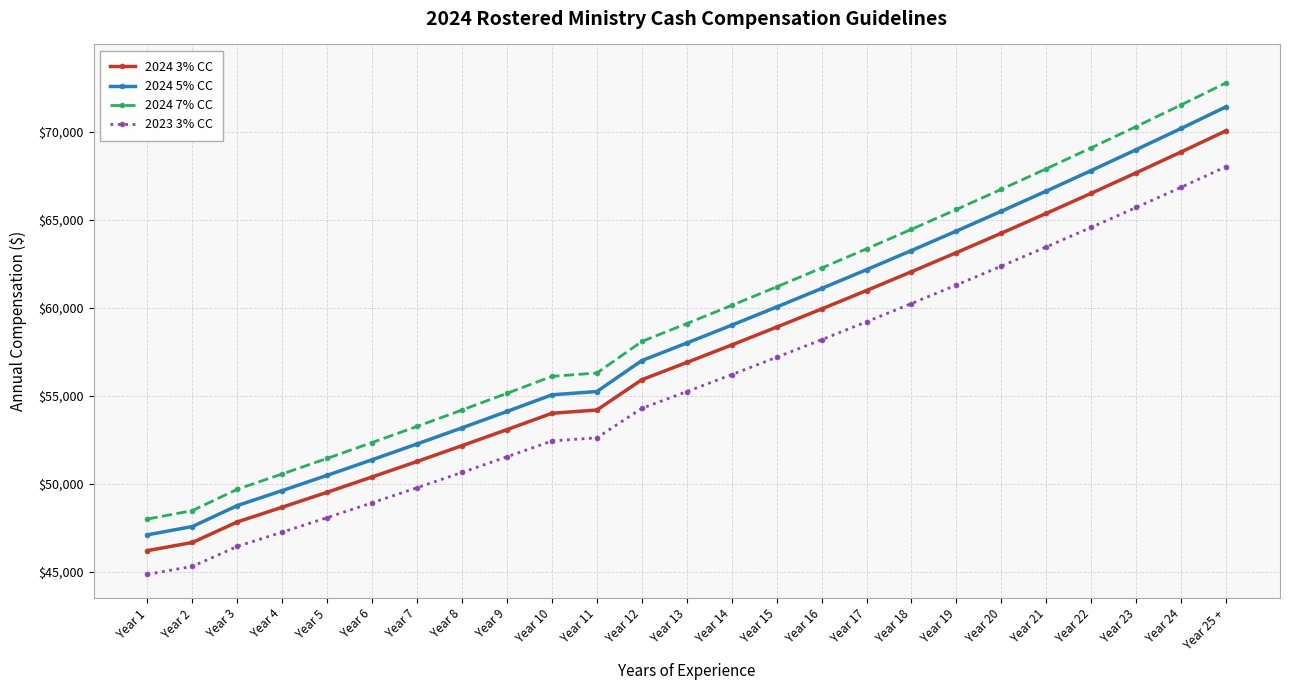

True or false: 2024 5% CC and 2023 3% CC intersect in this chart.

False